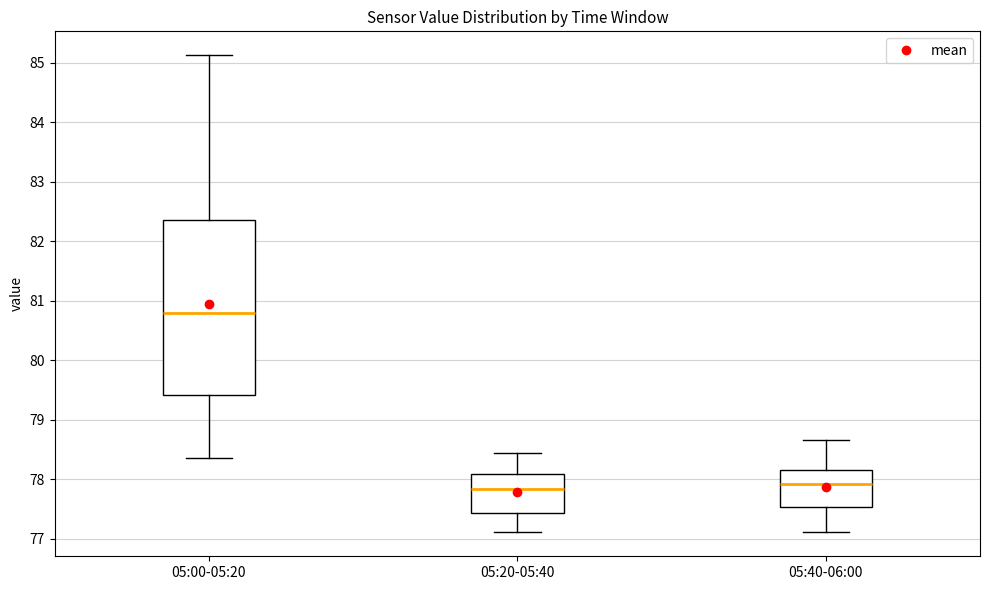

Reading left to right, read every box against the y-axis: the position of its median line, the range the box covers, and the ends of its whiskers. The values are not printed on the chart, so give them approximately, as read against the axis.

05:00-05:20: median 80.8, box 79.4 to 82.4, whiskers 78.4 to 85.1
05:20-05:40: median 77.8, box 77.4 to 78.1, whiskers 77.1 to 78.4
05:40-06:00: median 77.9, box 77.5 to 78.2, whiskers 77.1 to 78.7